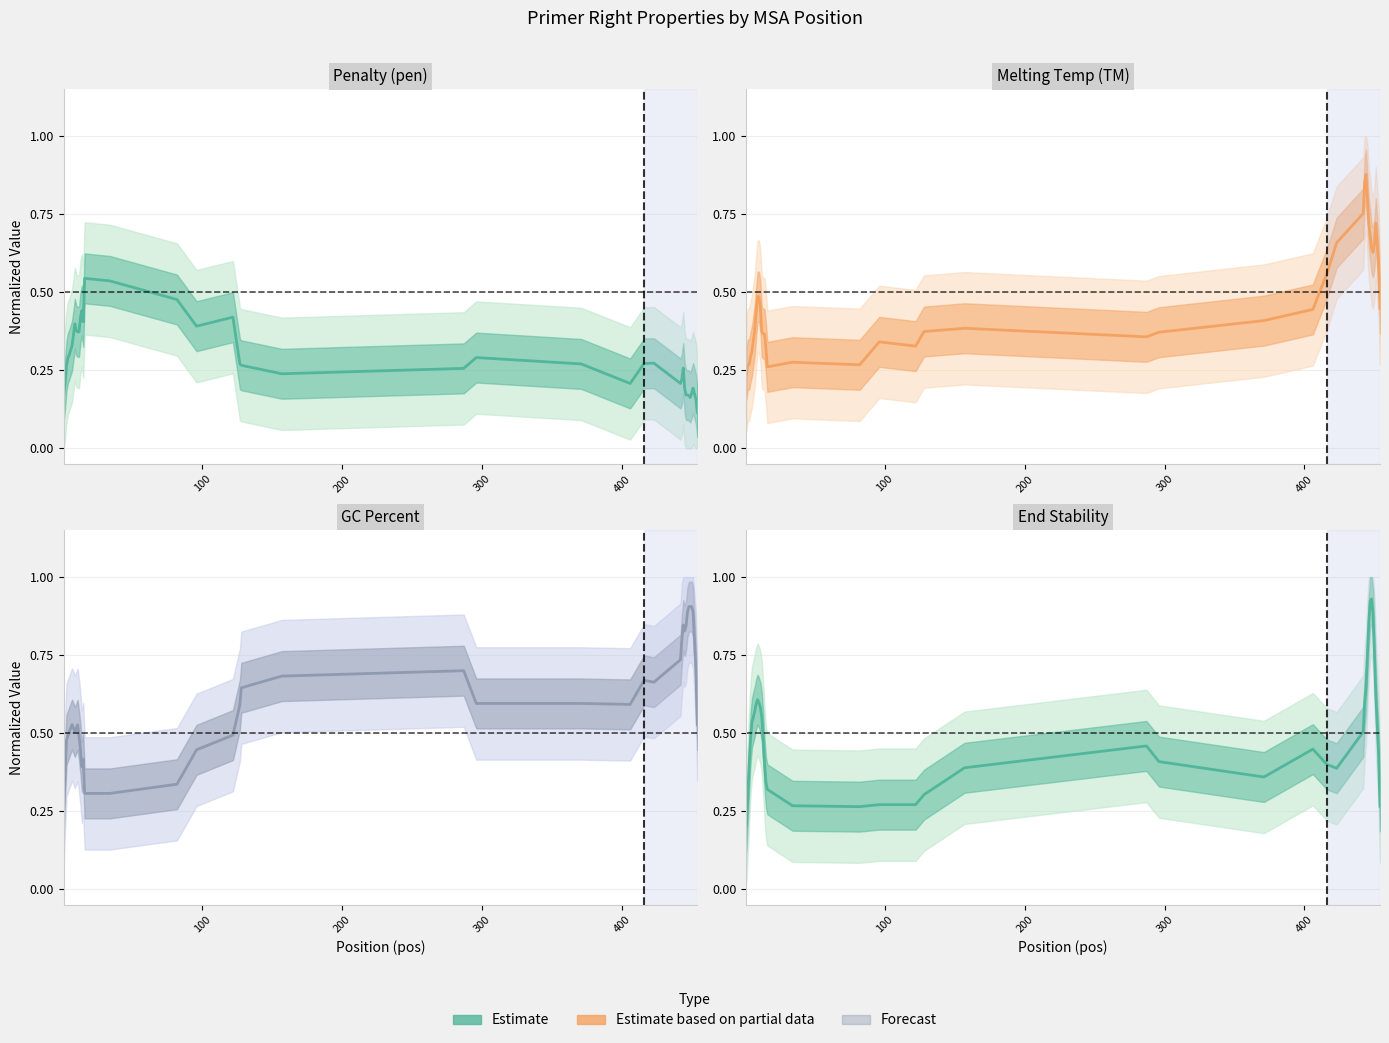

How many lines are shown in the chart?

4